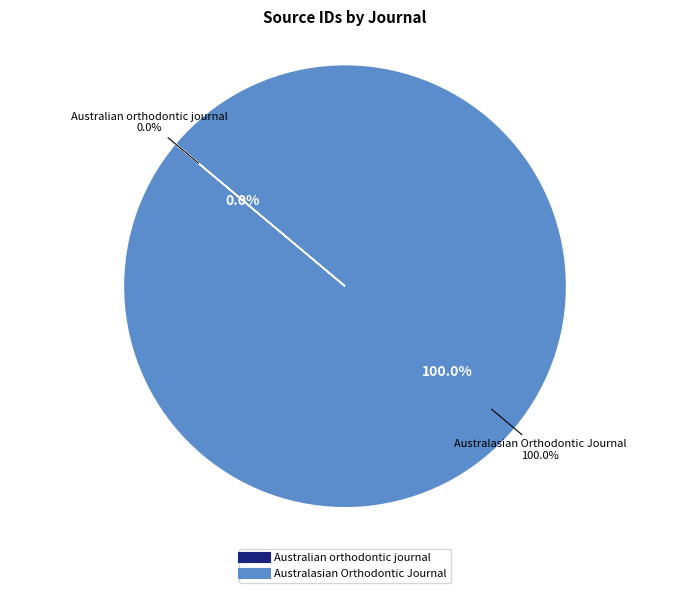

Which category has the biggest portion of the pie?

Australasian Orthodontic Journal